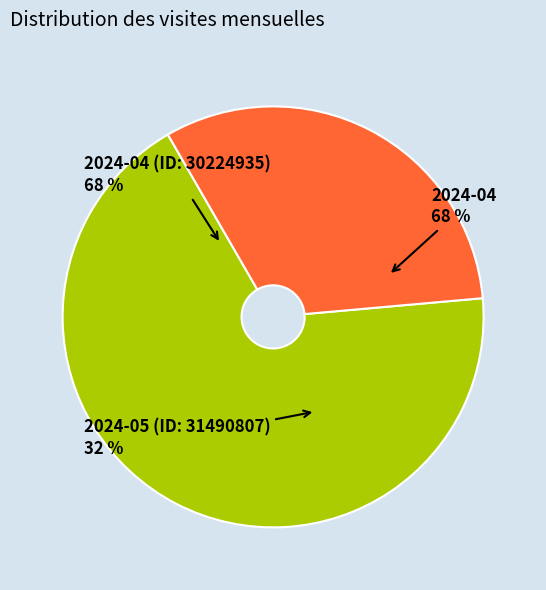

Does 2024-04 (ID: 30224935) represent more than half of the total?

Yes